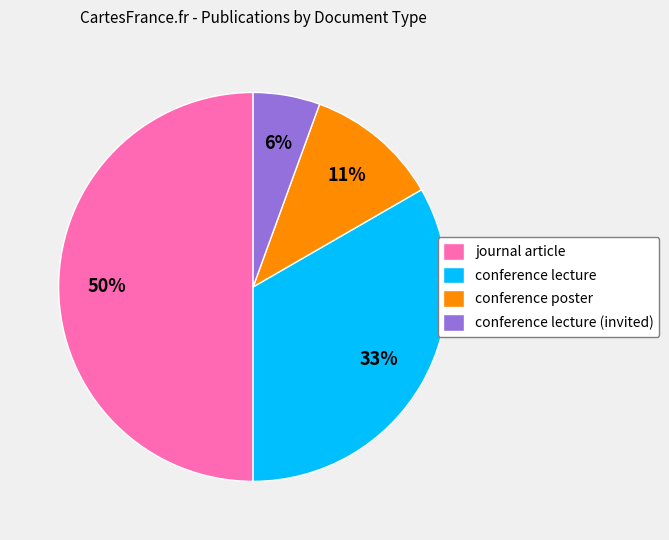

To the nearest percent, what is the combined percentage of conference lecture and conference poster?

44%